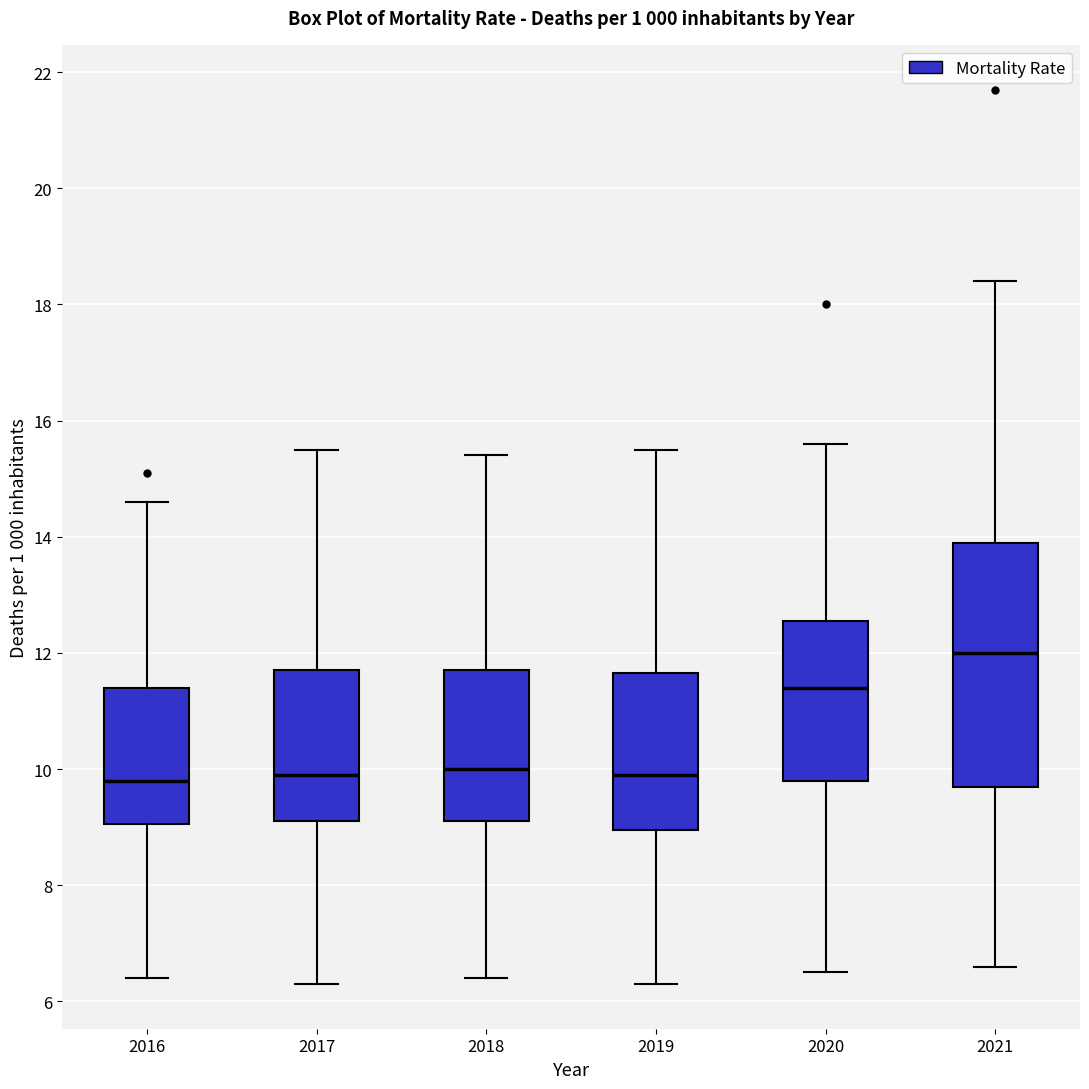

Which box is the tallest, from its lower edge to its upper edge?

2021